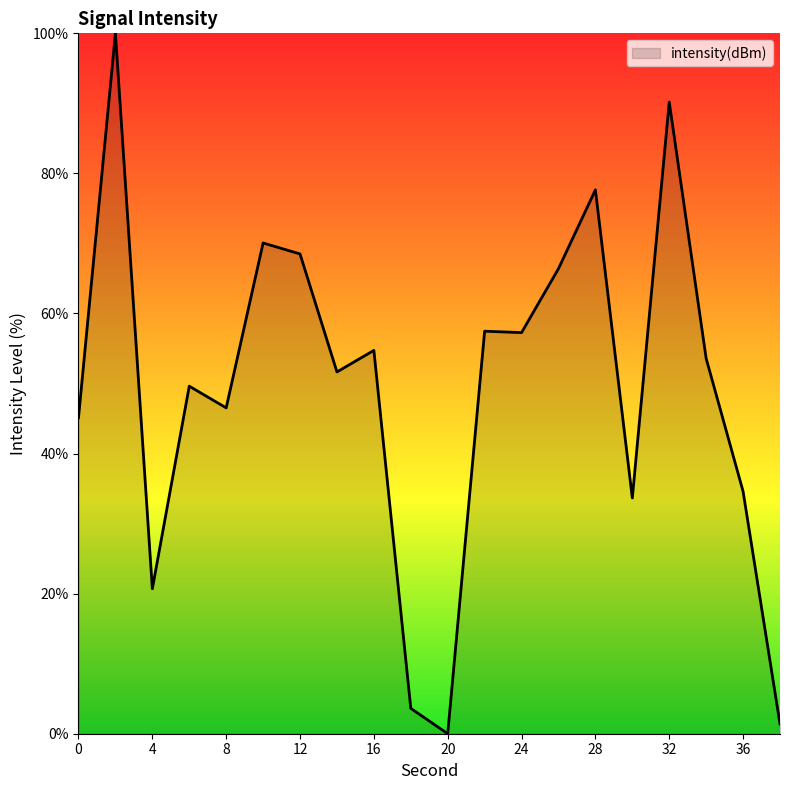

What is the greatest value displayed?

100.0